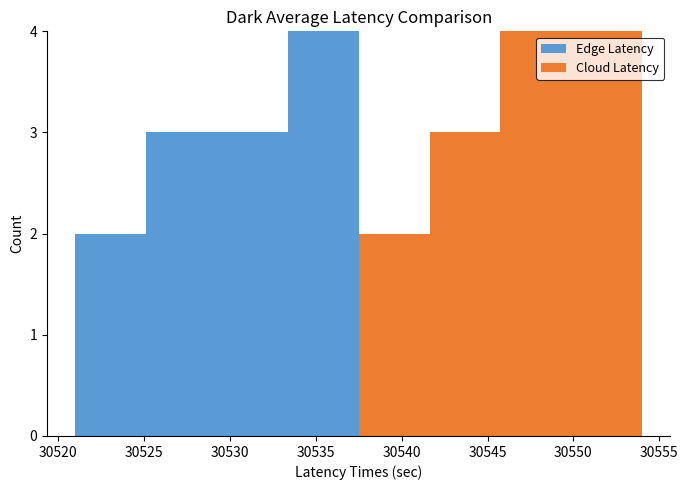

What is the total height of the stacked bar covering 30546.0 to 30550.0 on the x-axis? Neither the bar edges nor the heights are printed on the chart, so give them approximately, as read against the axes.

4